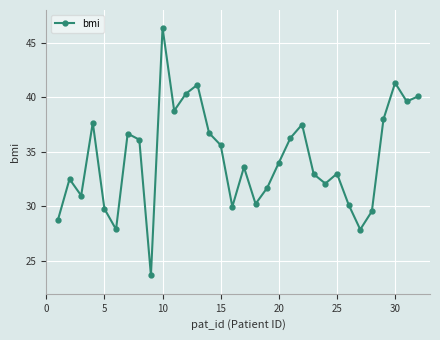

What is the difference between the maximum and minimum values?

22.7